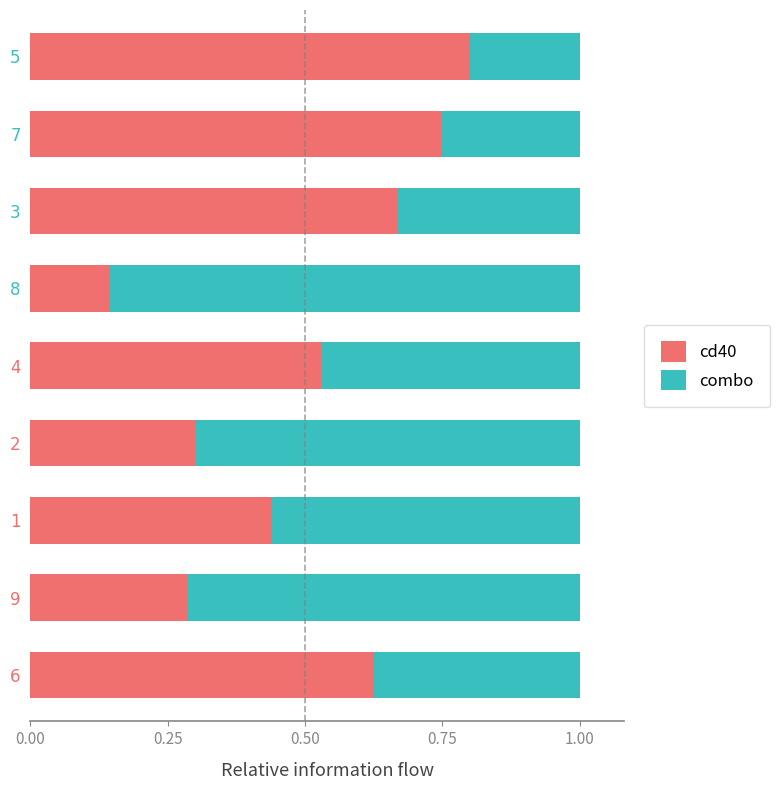

At which label does cd40 reach its peak?

5